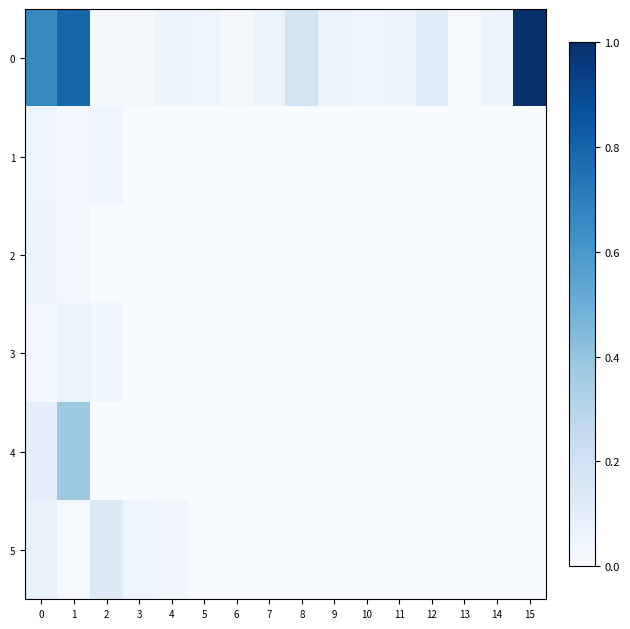

At which category is the sum across all series the highest?

1